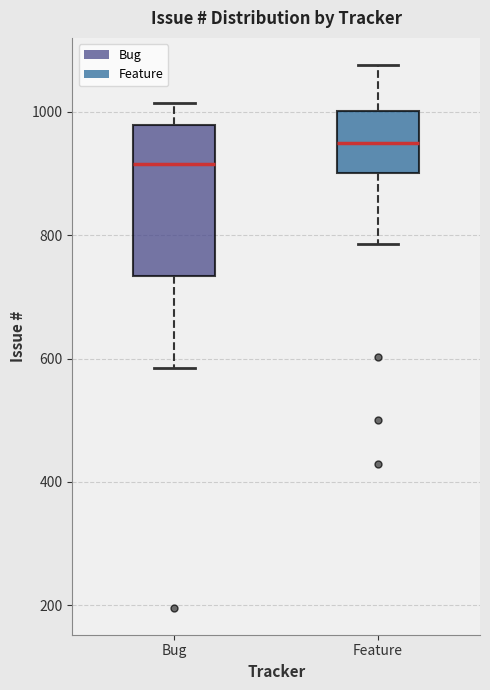

Which box is the tallest, from its lower edge to its upper edge?

Bug